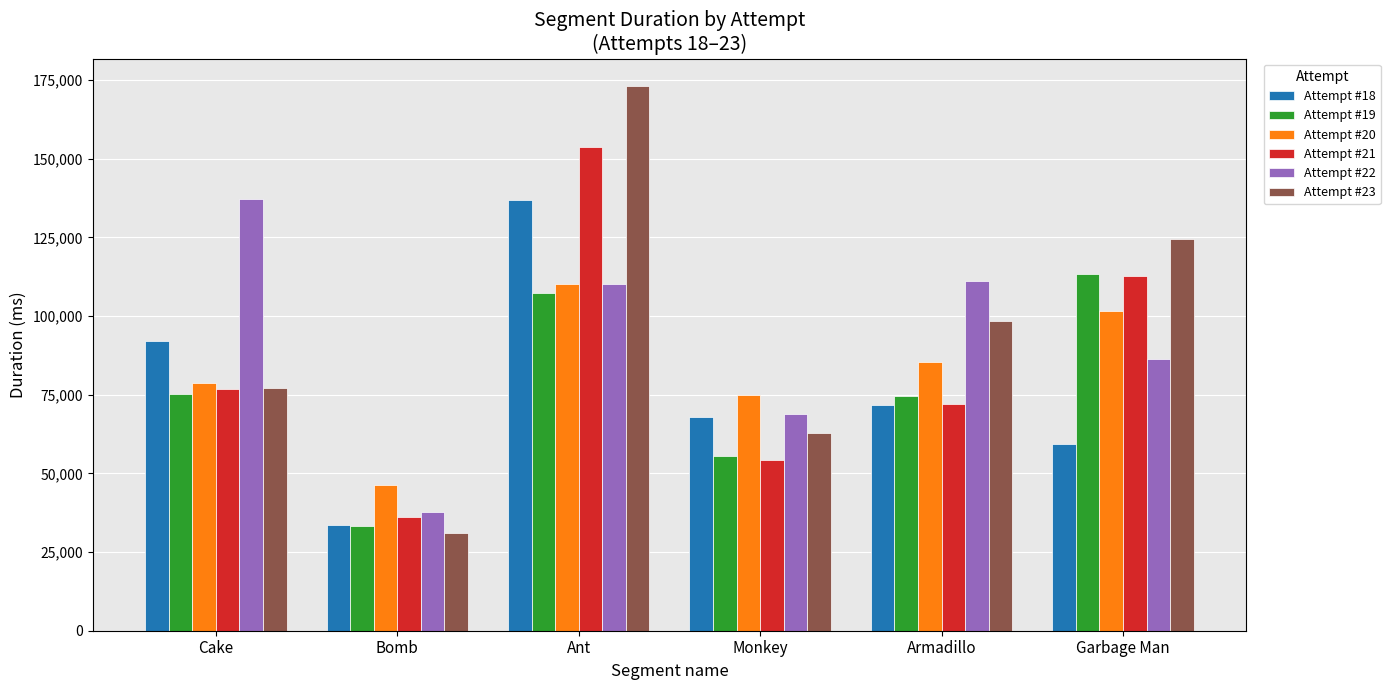

Which label corresponds to the smallest value in the chart?

Bomb